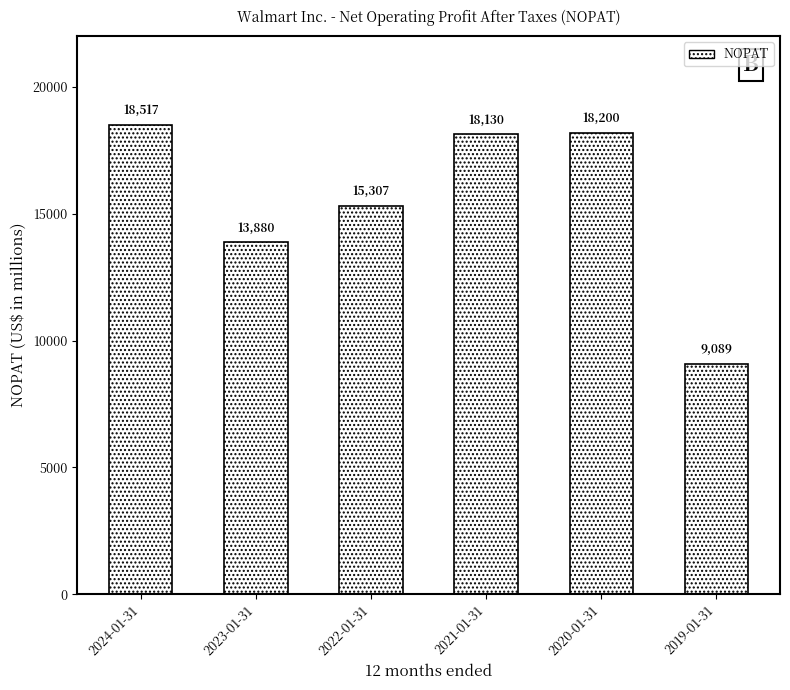

What position from the left is 2021-01-31?

4